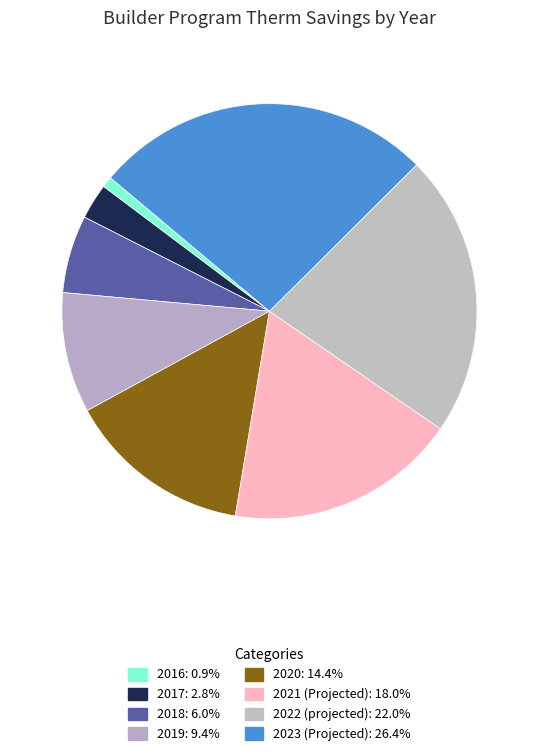

Rank the categories by value from lowest to highest.

2016, 2017, 2018, 2019, 2020, 2021 (Projected), 2022 (projected), 2023 (Projected)